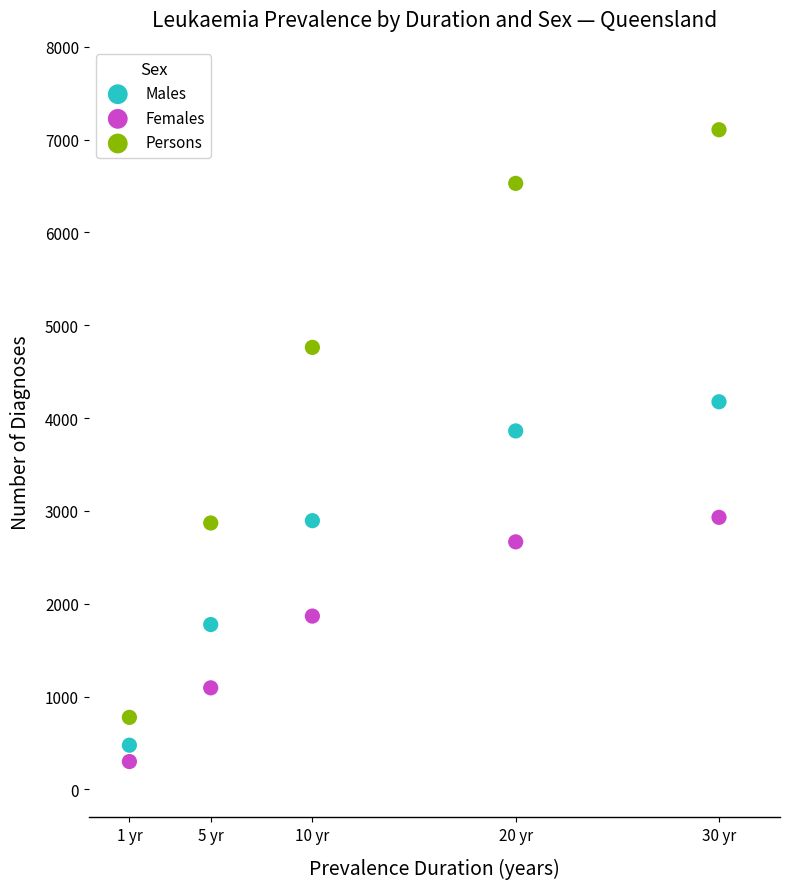

Across all data points, what is the range of Y values (max minus min)?

6807